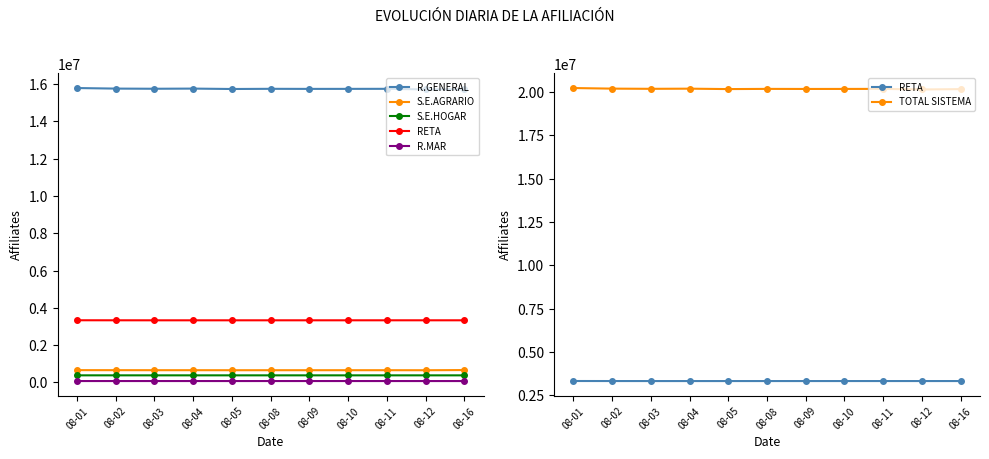

Reading left to right, extract all data points from this chart.

R.GENERAL: 15792231	15761898	15753497	15762029	15740512	15750303	15746086	15747339	15750022	15718404	15729284
S.E.AGRARIO: 653178	651160	650139	650046	648592	649055	649315	649670	649600	647897	657582
S.E.HOGAR: 374271	373983	373760	373735	373604	373769	373711	373680	373666	373457	373441
RETA: 3329936	3328097	3327120	3327219	3327301	3327437	3327475	3327631	3327767	3327750	3327624
R.MAR: 67967	67864	67859	67818	67448	67865	67835	67783	67729	67209	67353
TOTAL SISTEMA: 20218605	20184023	20173397	20181869	20158477	20169449	20165443	20167124	20169804	20135737	20156307